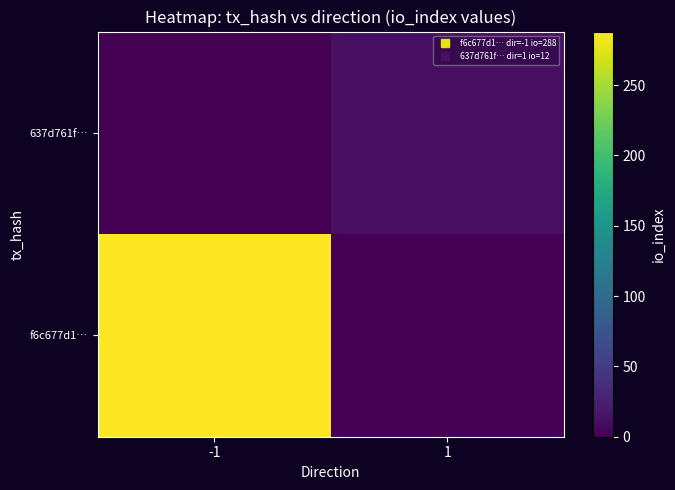

The value of 637d761f8d40d91487c509d3d88434dd55acb98 at io_index is 12. True or false?

True